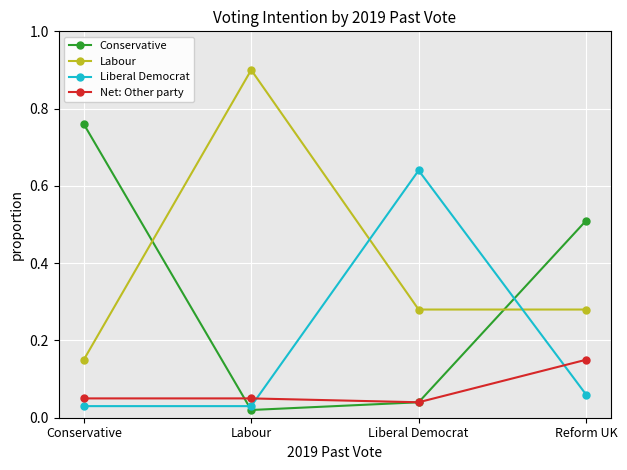

How many data points does each series have?

4